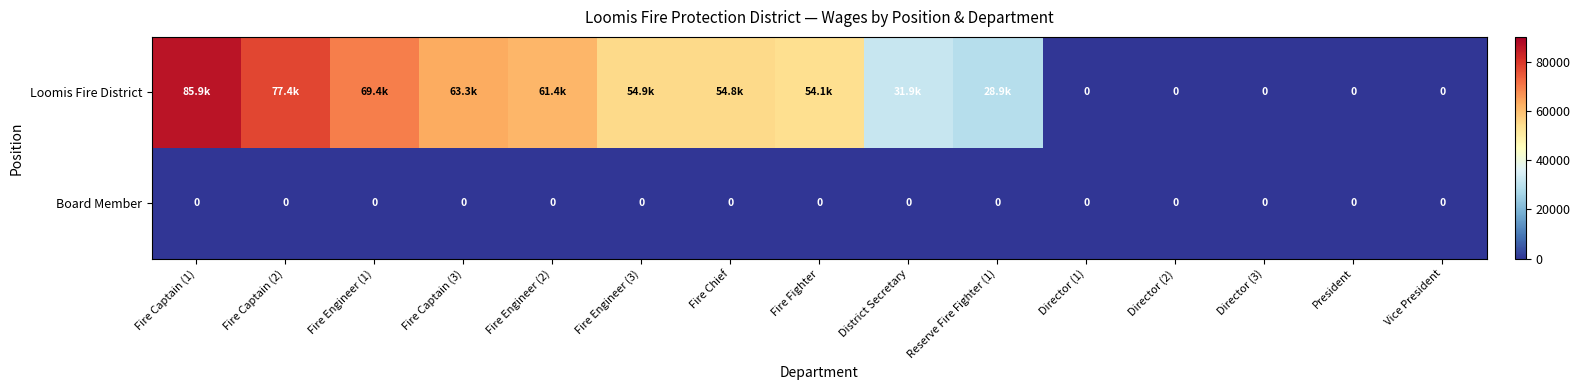

The Board Member series shows 0 at Fire Captain (3). True or false?

True